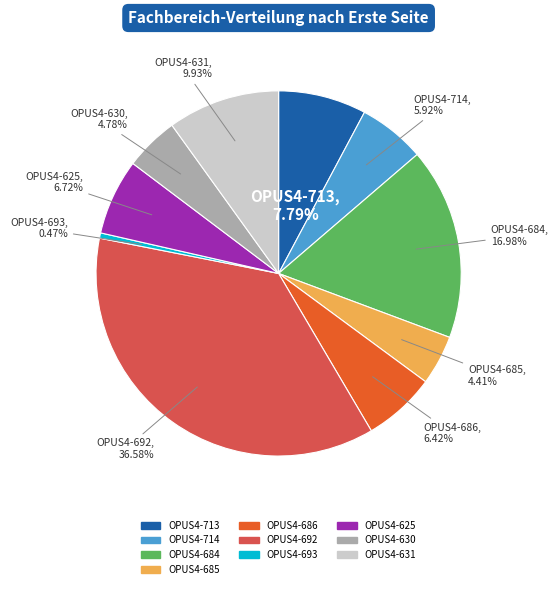

What is the ratio of the value at OPUS4-686 to the value at OPUS4-713?

0.8